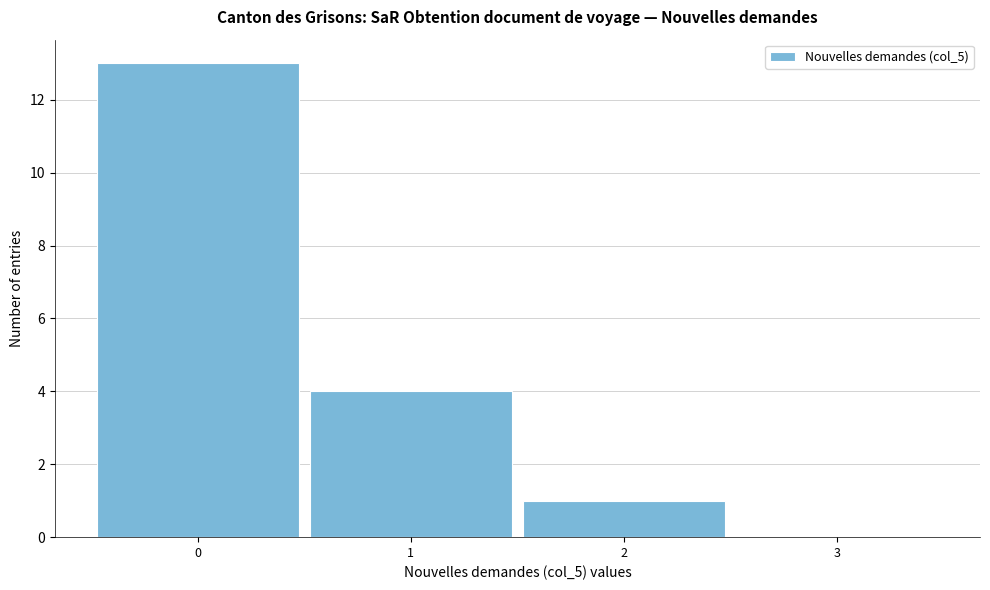

Reading right to left, what are all the values shown in this chart?

3=0	2=1	1=4	0=13